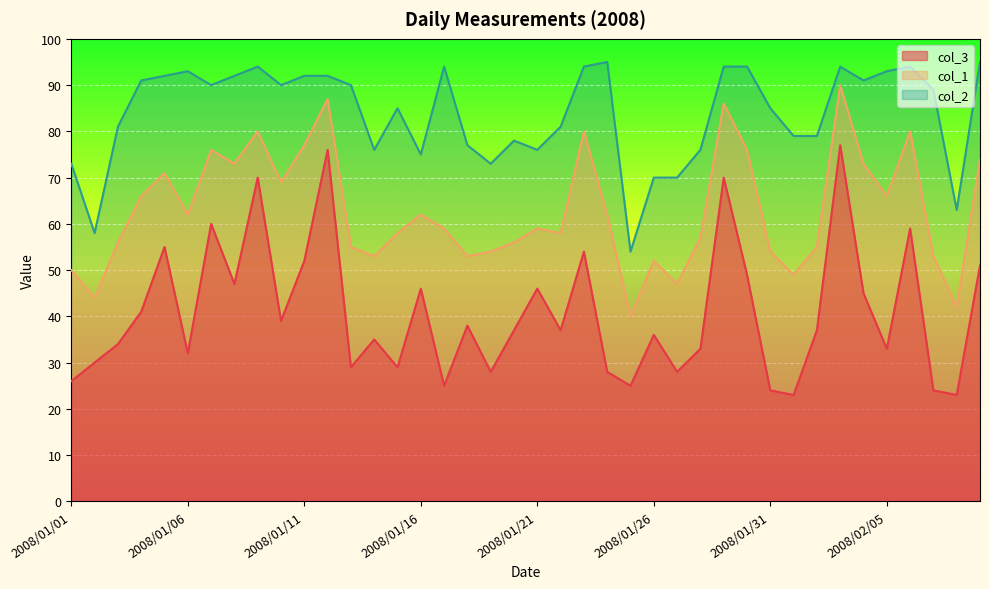

Count the number of categories in the chart.

40